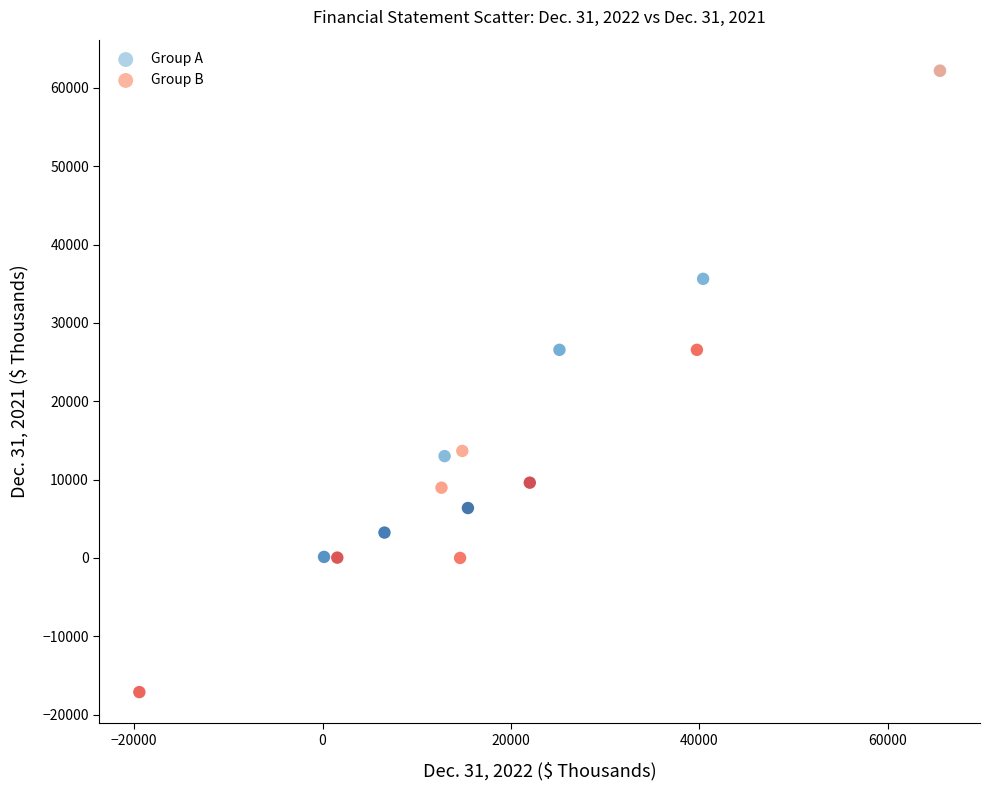

Which series contains the lowest Y value?

Group B